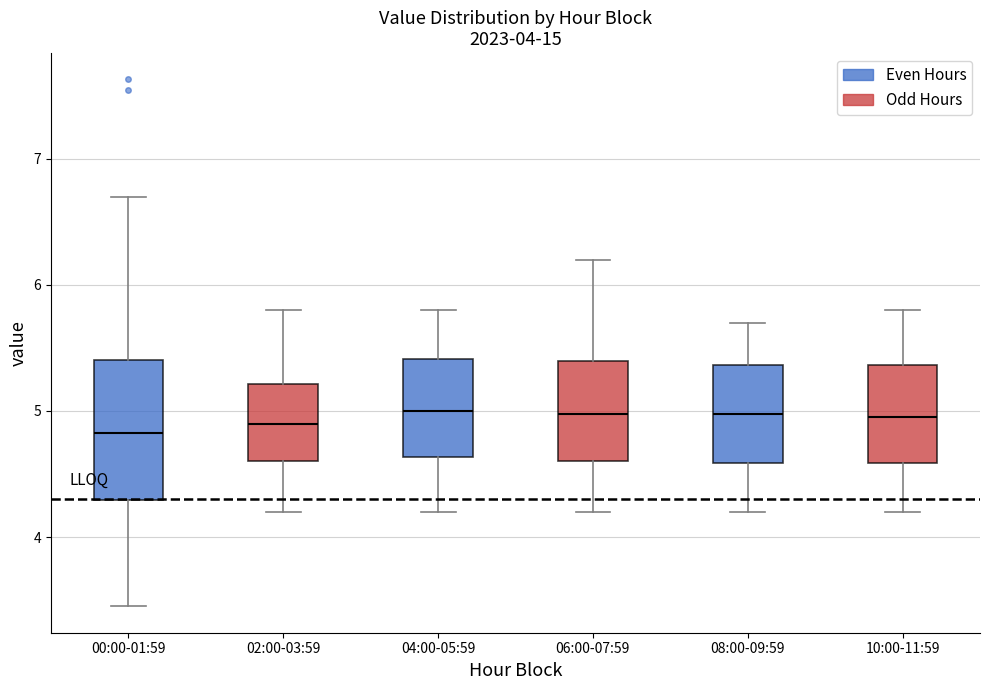

Which box is the tallest, from its lower edge to its upper edge?

00:00-01:59